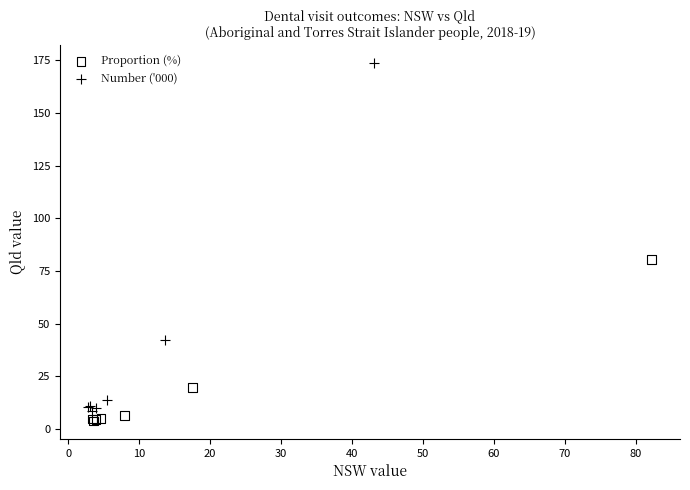

Which series has the widest spread of Y values?

Number ('000)